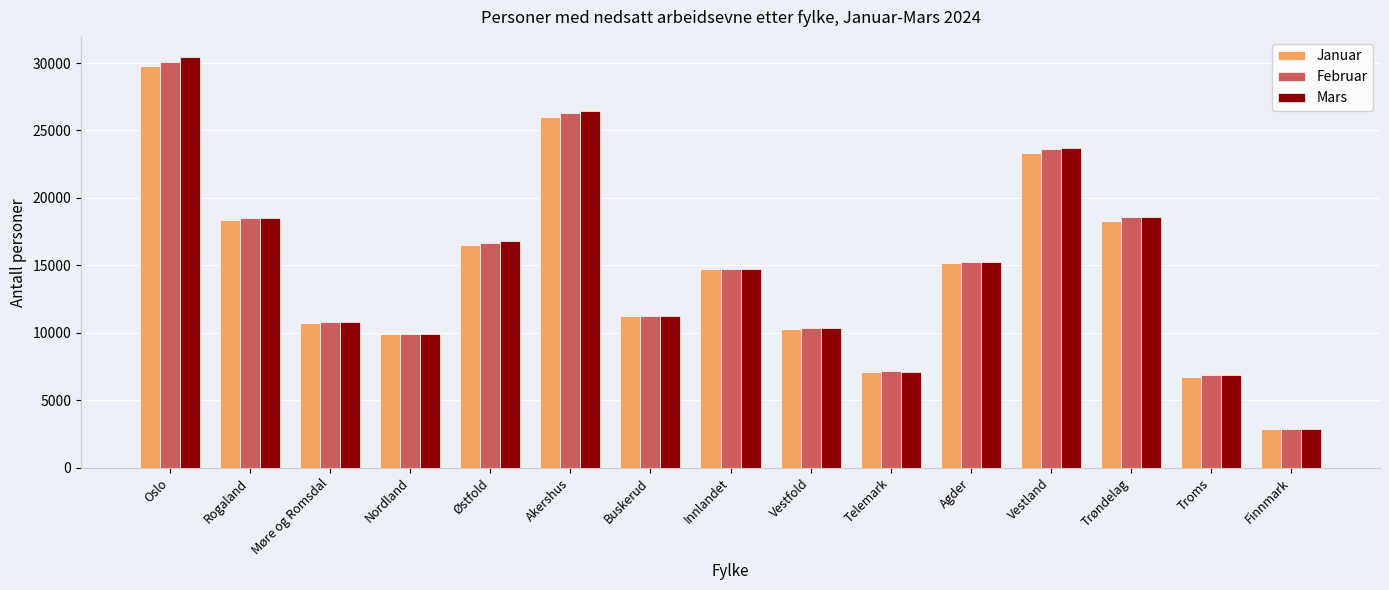

What is the difference between the maximum and second lowest values in the Mars series?

23582